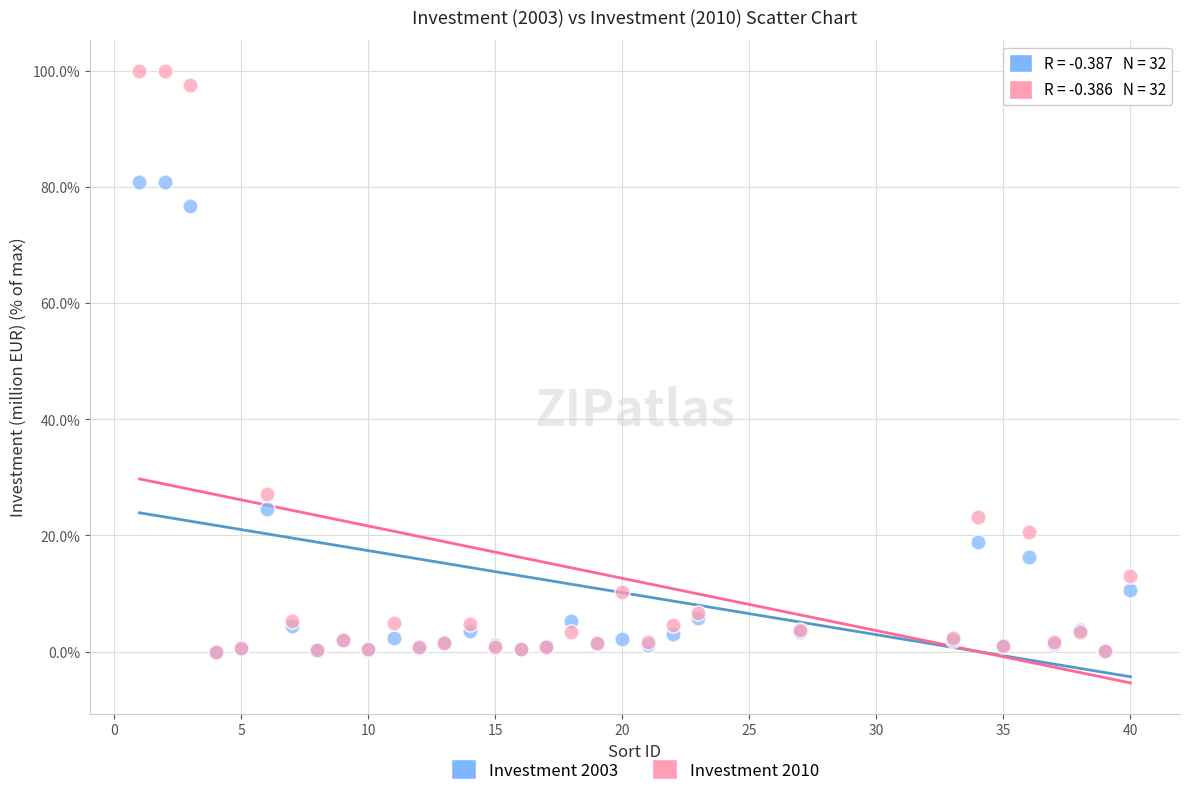

Across all series, what Y value is closest to 50?

27.2